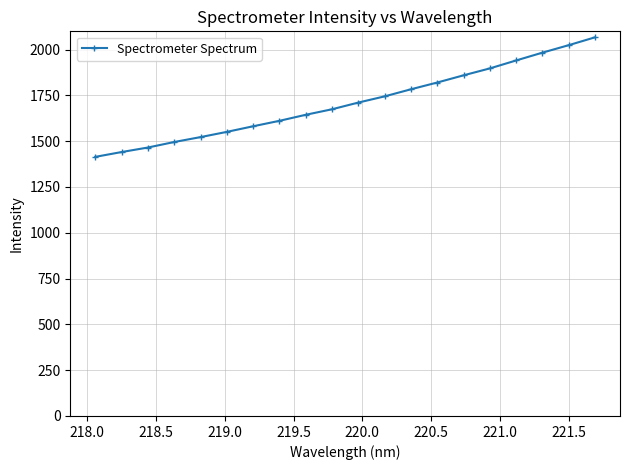

What is the value of the 9th point from the left?

1643.9